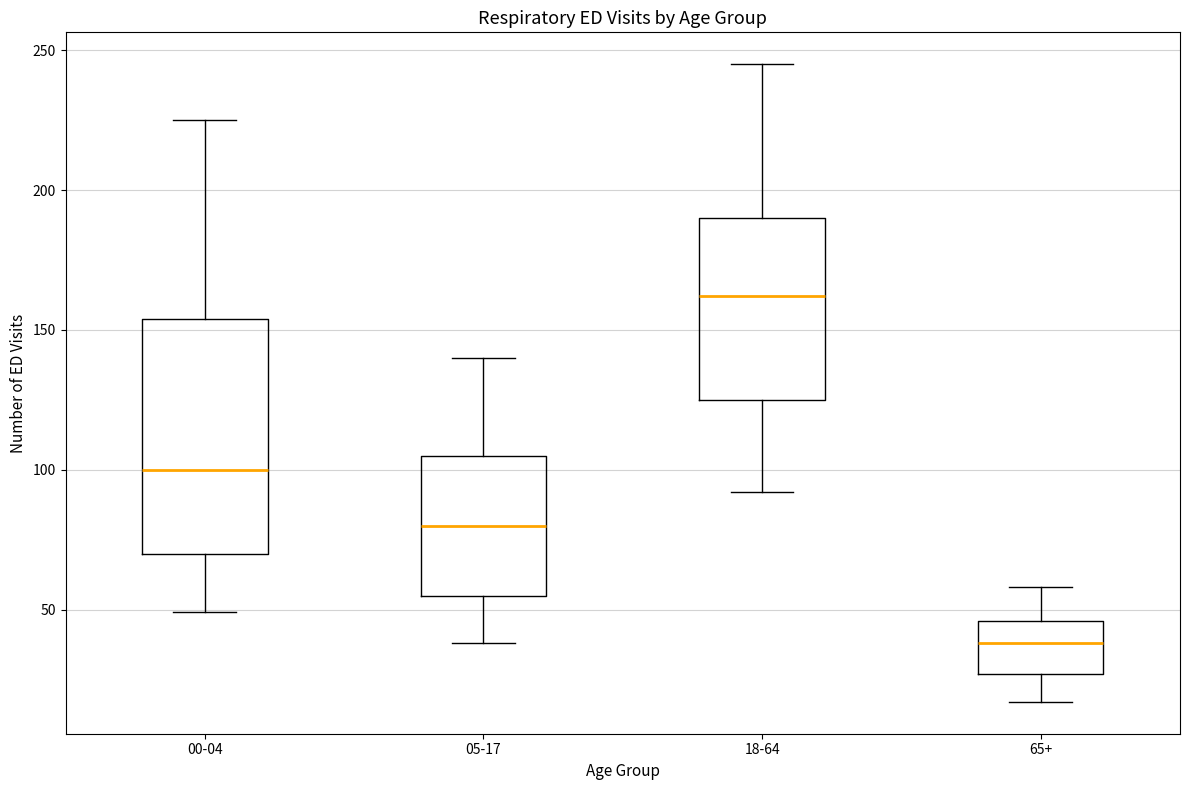

Reading left to right, transcribe this box plot: for each box, give where its median line is, the range the box spans, and where its two whiskers end, as read against the y-axis. The values are not printed on the chart, so give them approximately, as read against the axis.

00-04: median 100, box 70 to 155, whiskers 50 to 225
05-17: median 80, box 55 to 105, whiskers 40 to 140
18-64: median 160, box 125 to 190, whiskers 90 to 245
65+: median 40, box 25 to 45, whiskers 15 to 60